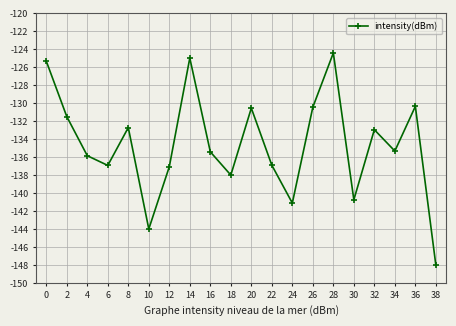

What is the value of the 10th point from the left?

-138.0